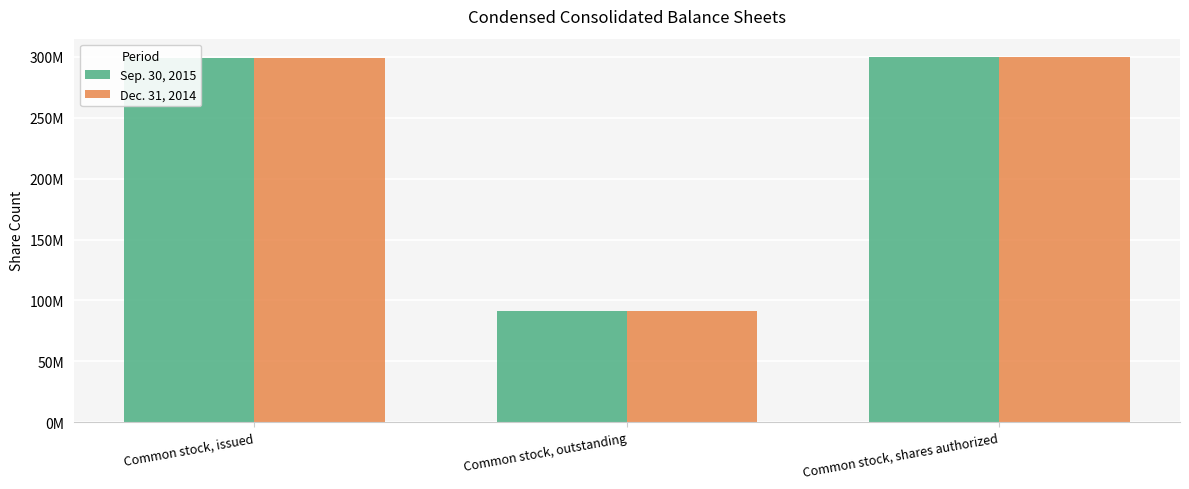

Read the Sep. 30, 2015 value at Common stock, shares authorized.

300000000